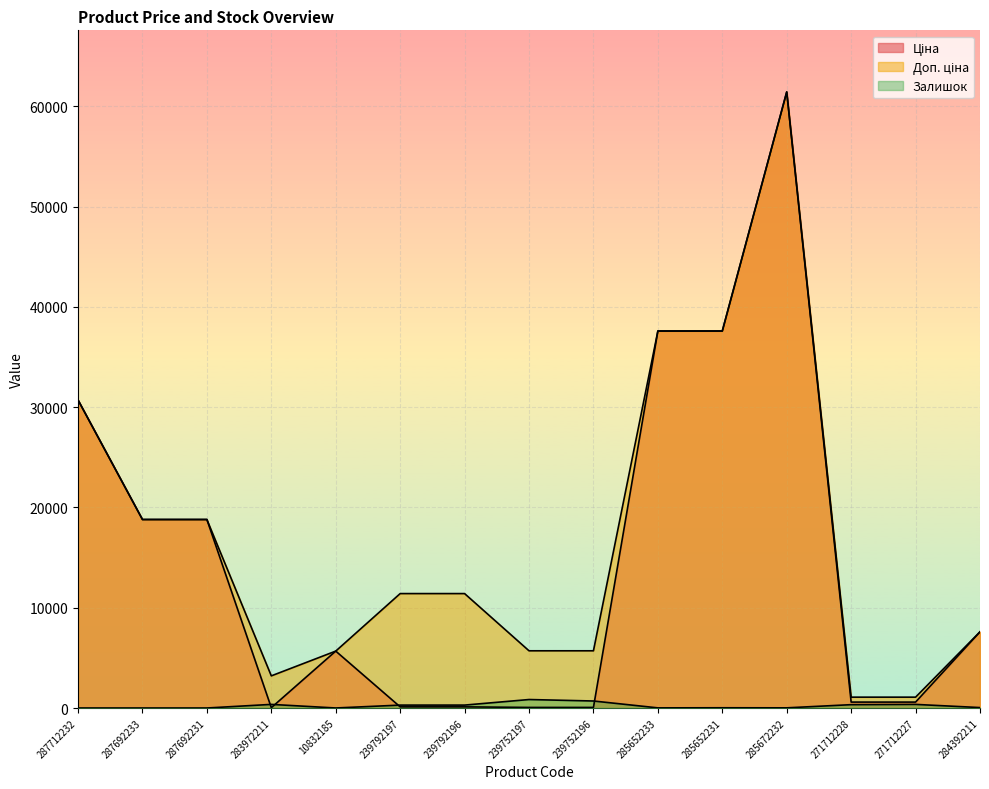

Which series has the largest range (max minus min)?

Ціна